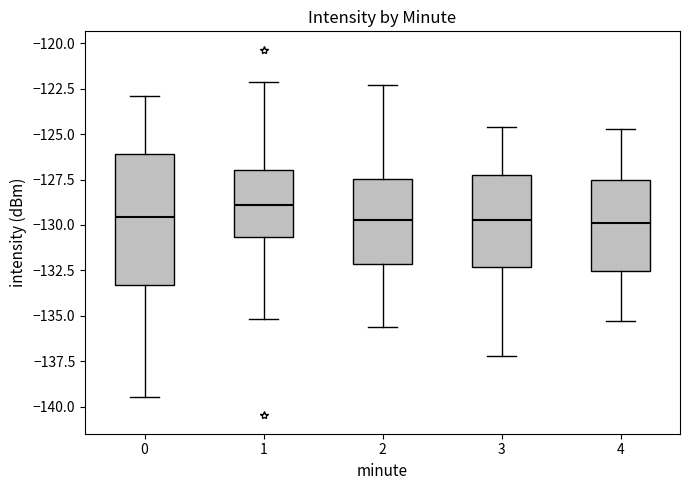

Reading left to right, read every box against the y-axis: the position of its median line, the range the box covers, and the ends of its whiskers. The values are not printed on the chart, so give them approximately, as read against the axis.

0: median -129.5, box -133.5 to -126.0, whiskers -139.5 to -123.0
1: median -129.0, box -130.5 to -127.0, whiskers -135.0 to -122.0
2: median -129.5, box -132.0 to -127.5, whiskers -135.5 to -122.5
3: median -129.5, box -132.5 to -127.5, whiskers -137.0 to -124.5
4: median -130.0, box -132.5 to -127.5, whiskers -135.5 to -124.5